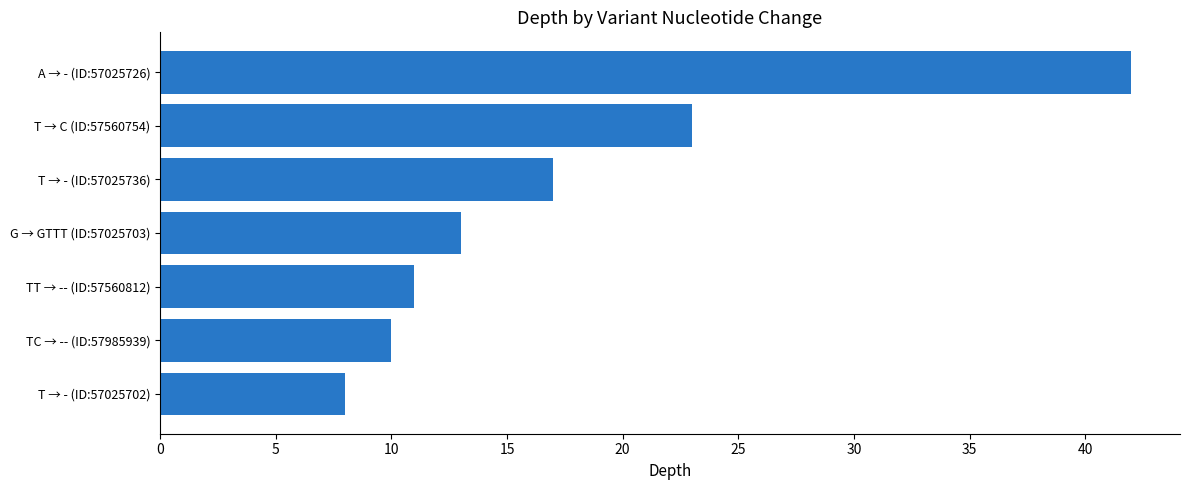

Rank the categories by value from highest to lowest.

A → - (ID:57025726), T → C (ID:57560754), T → - (ID:57025736), G → GTTT (ID:57025703), TT → -- (ID:57560812), TC → -- (ID:57985939), T → - (ID:57025702)